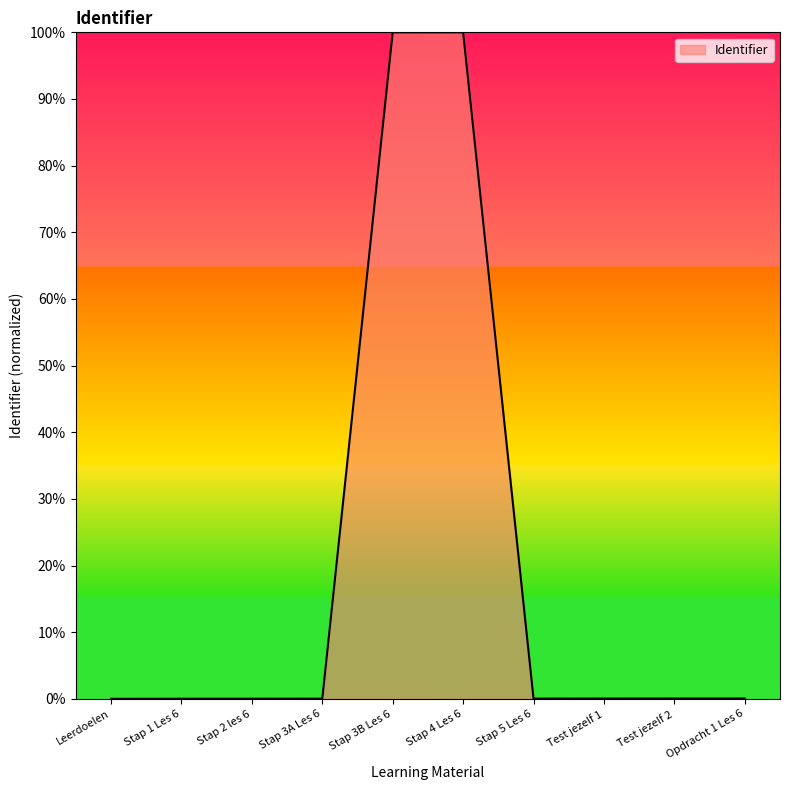

What is the maximum value shown in the chart?

100.0